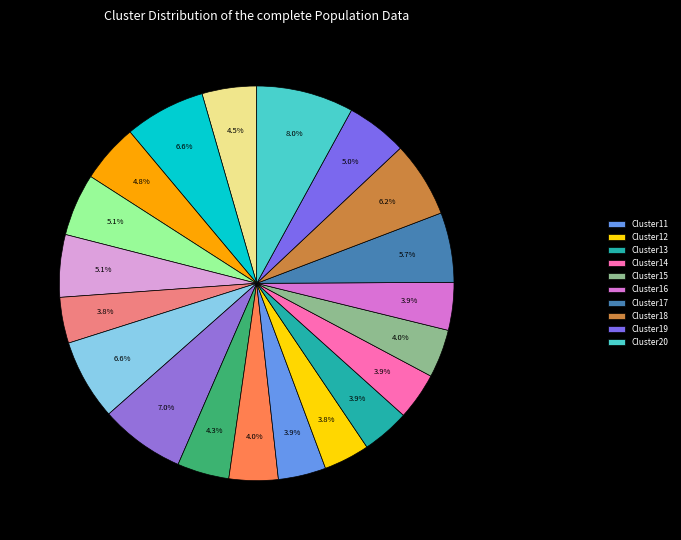

Count the number of slices in the pie.

20